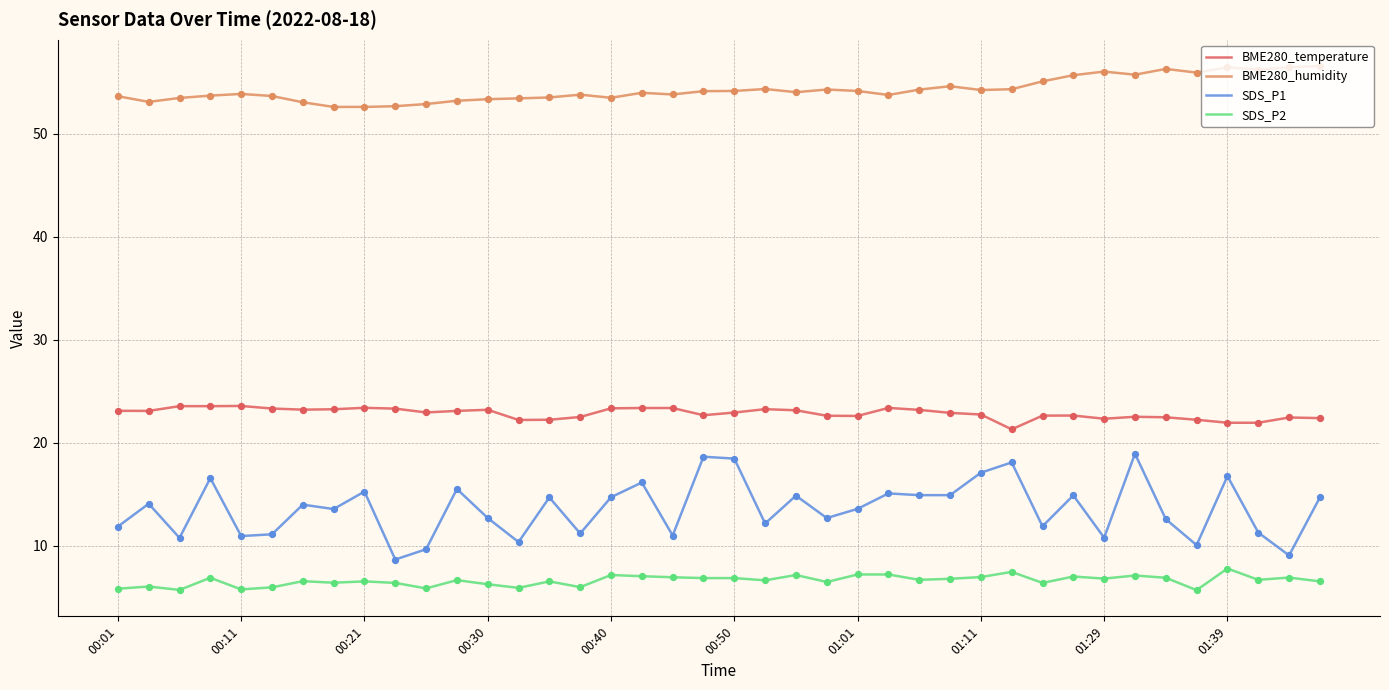

At how many categories does at least one series exceed 14?

40